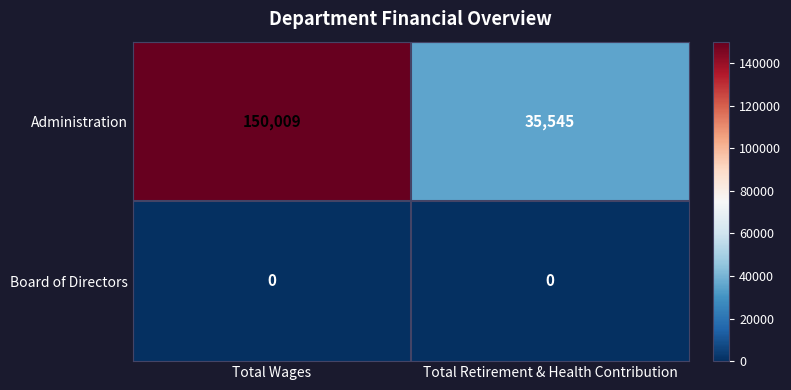

What is the maximum value for Administration?

150009